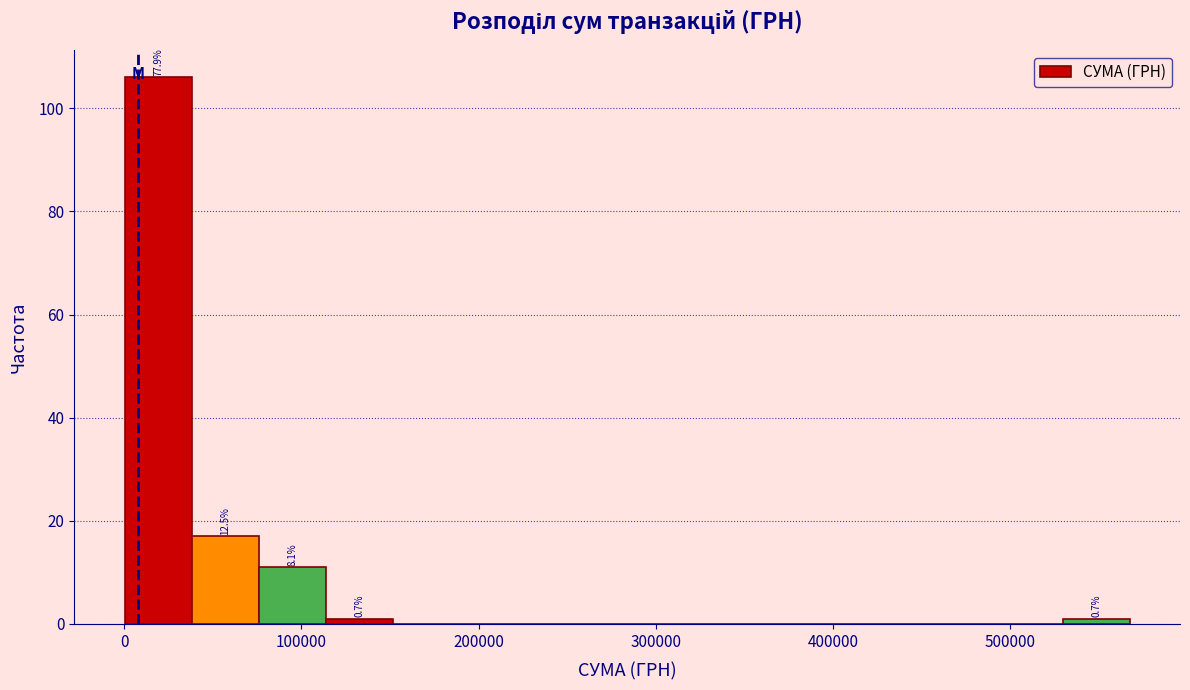

Read against the x-axis, roughly where is the centre of the tallest bar?

20000